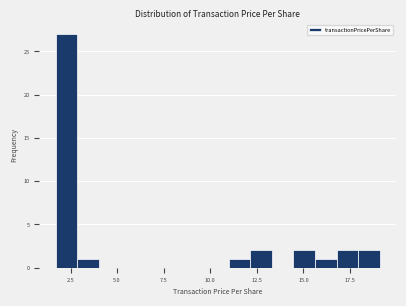

Read against the x-axis, roughly where is the centre of the tallest bar?

2.5